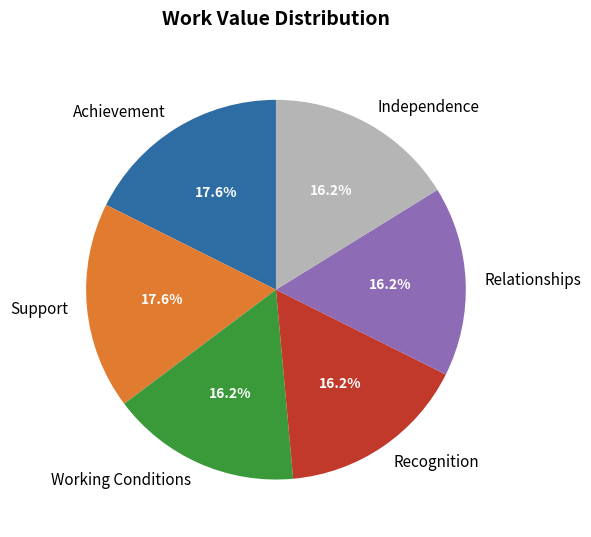

Is there a majority slice in this chart?

No